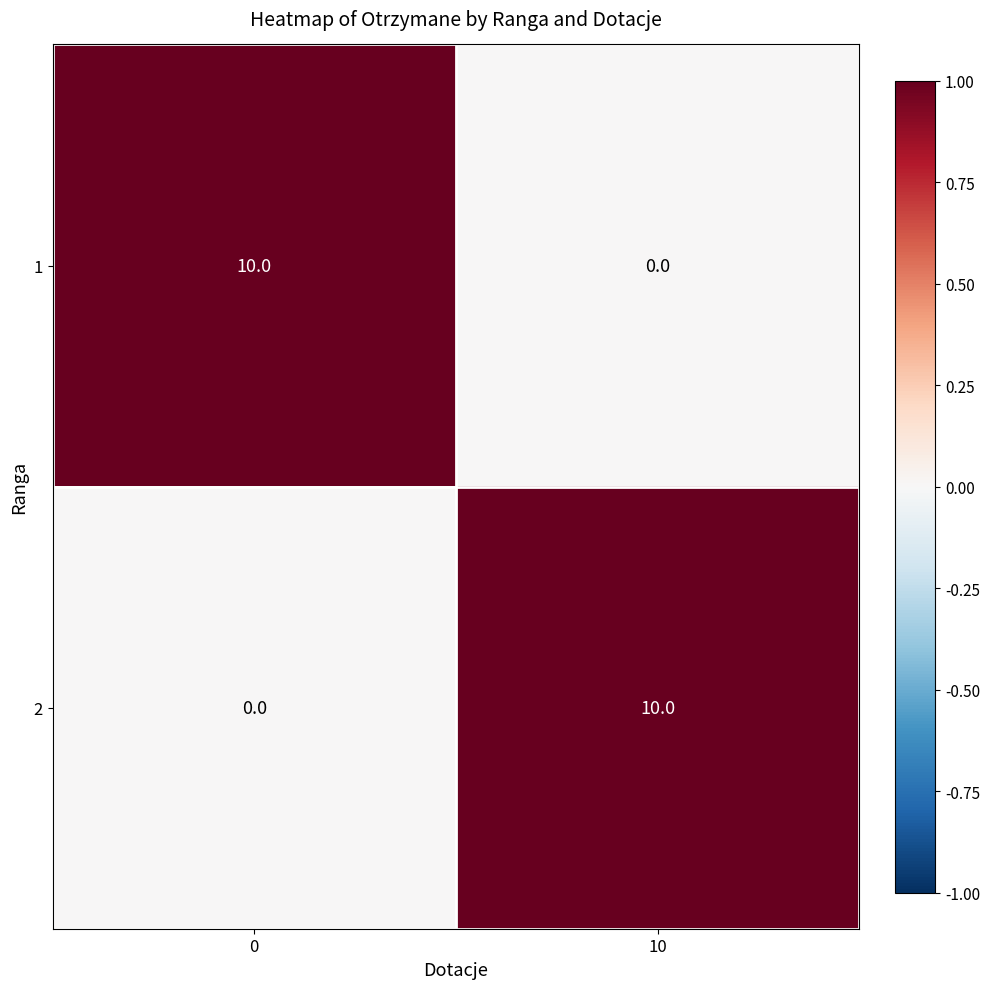

Count the number of categories in the chart.

2